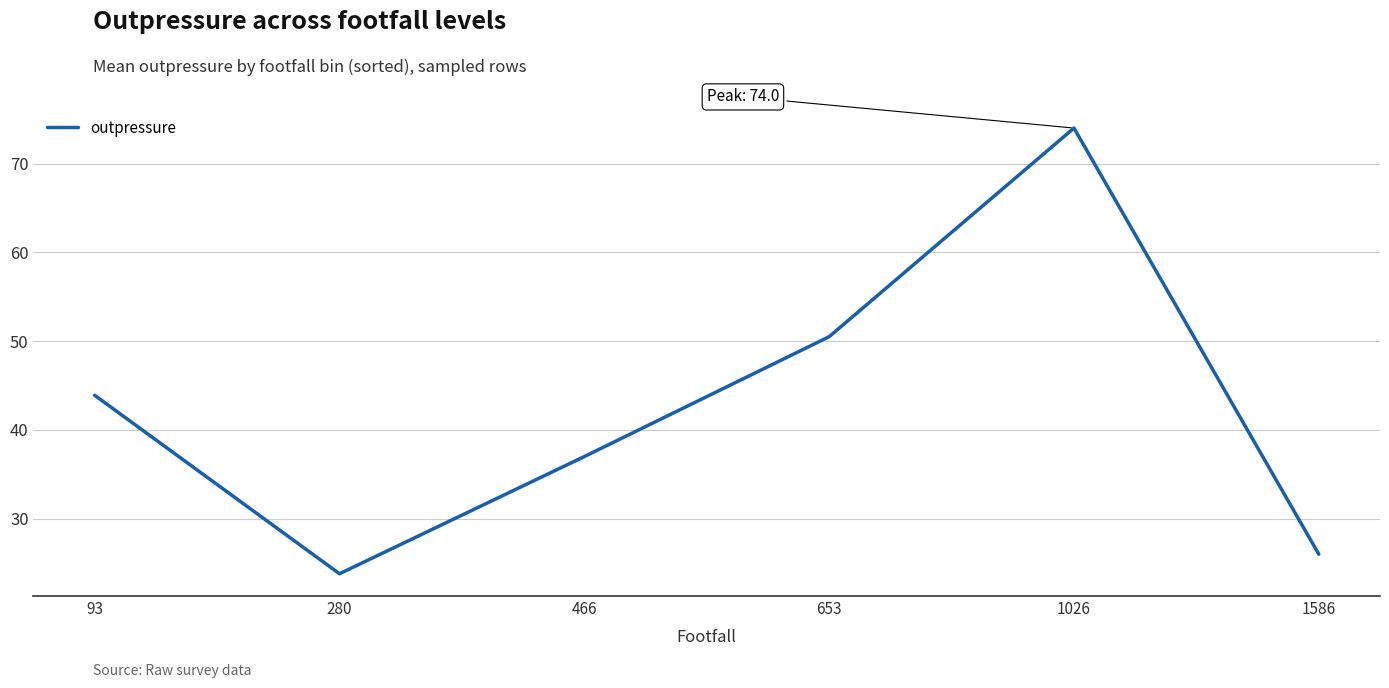

What is the average value?

42.5